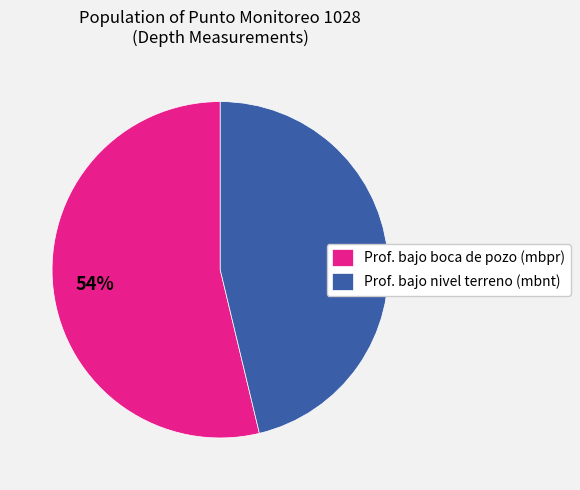

How many segments does this pie chart have?

2